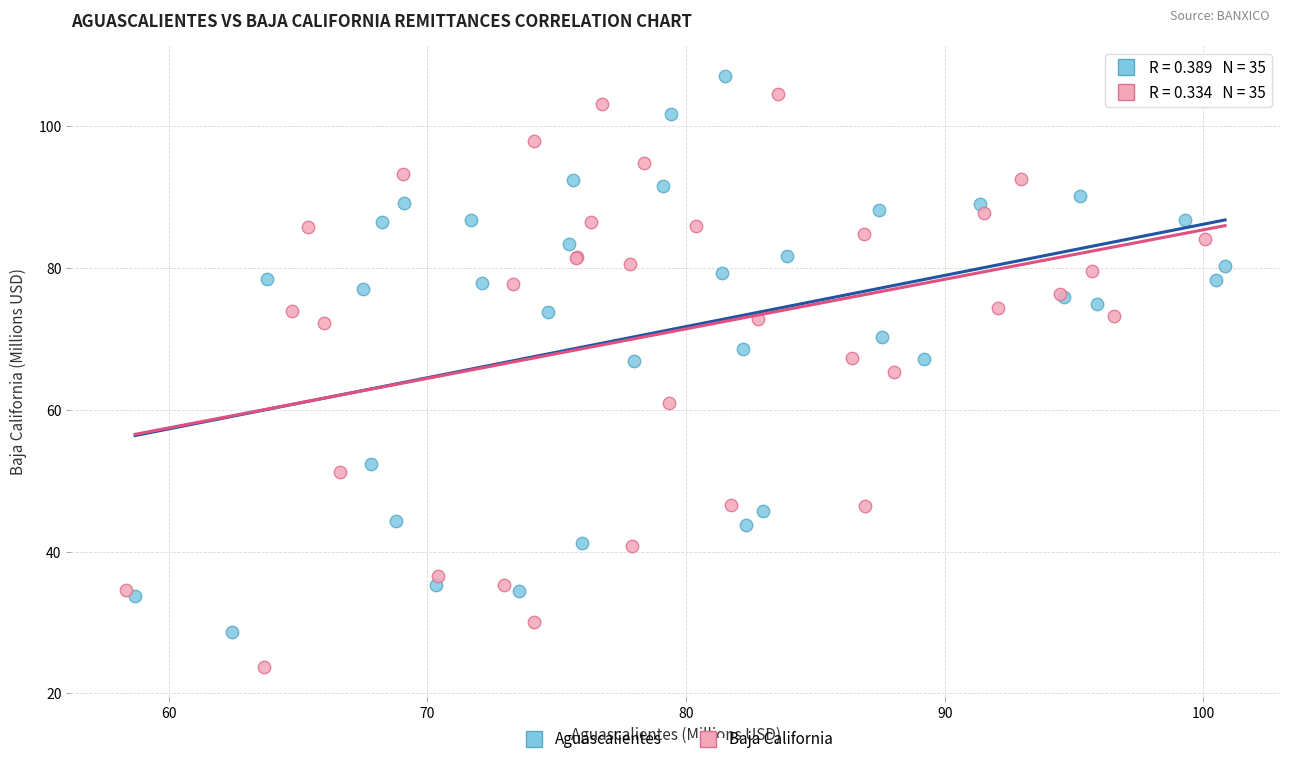

Which series has the largest Y range (max minus min)?

Baja California